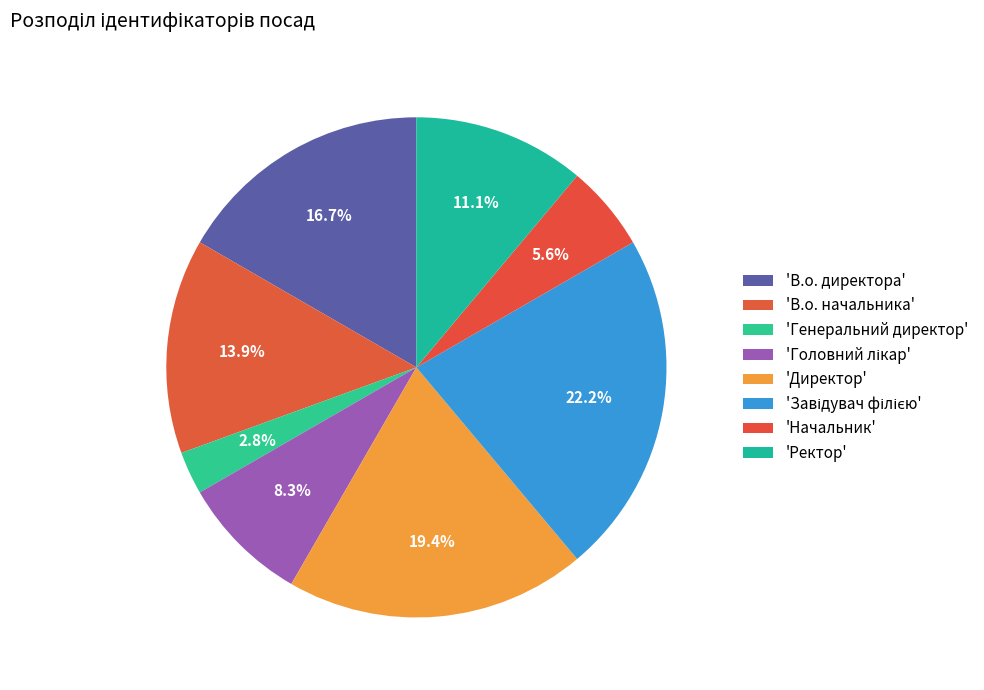

How many segments does this pie chart have?

8